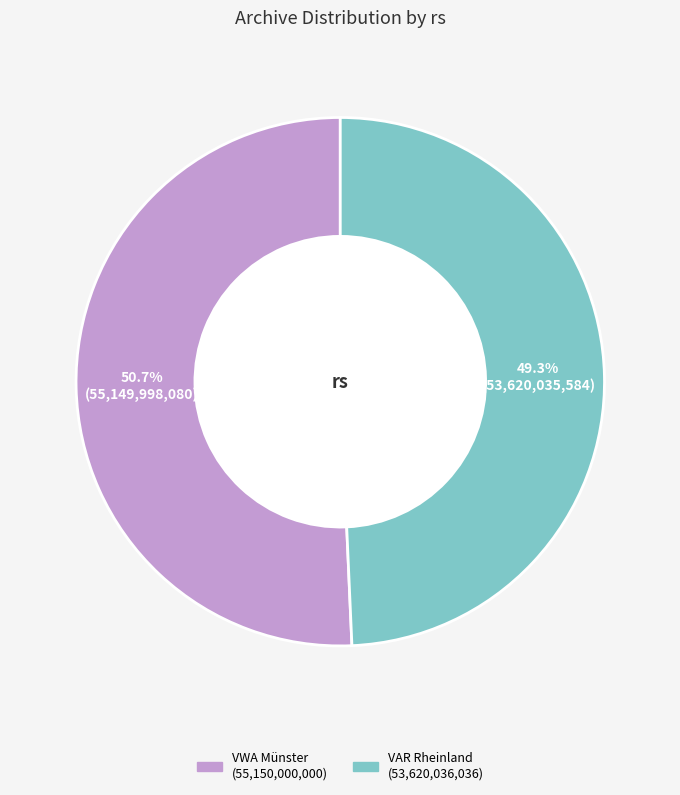

Is there any slice that represents more than half of the pie?

Yes